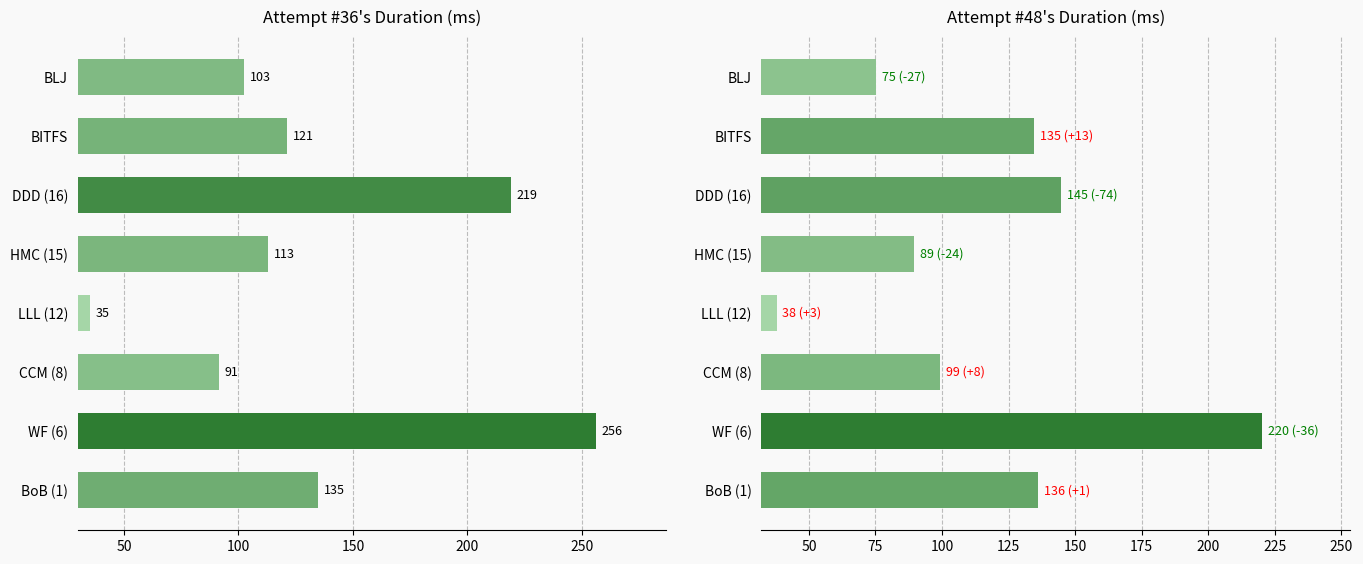

Is the value of Attempt #36 at BoB (1) greater than the value of Attempt #48 at BoB (1)?

No